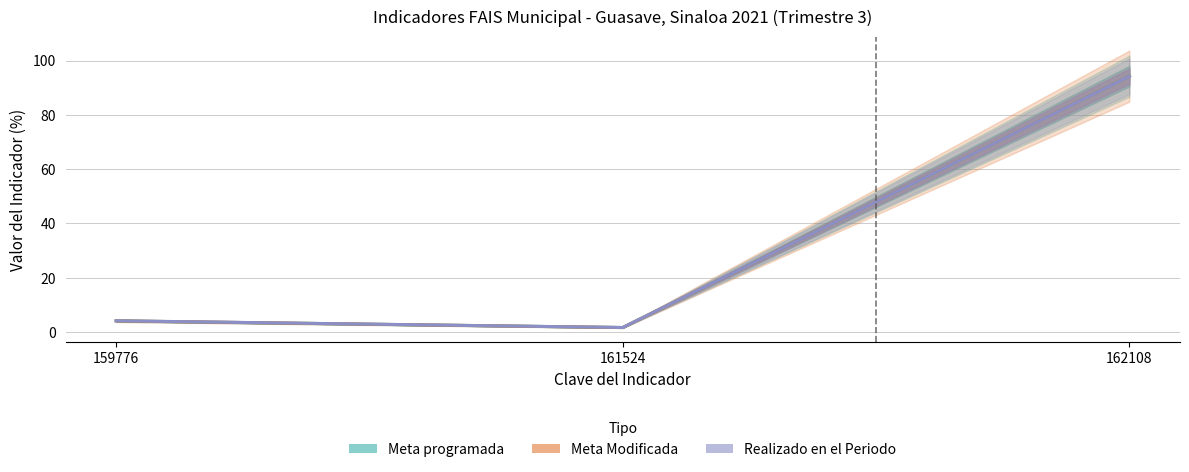

Reading right to left, what are all the values shown in this chart?

Meta programada: 94.3	1.6	4.1
Meta Modificada: 94.3	1.6	4.1
Realizado en el Periodo: 94.2	1.7	4.1